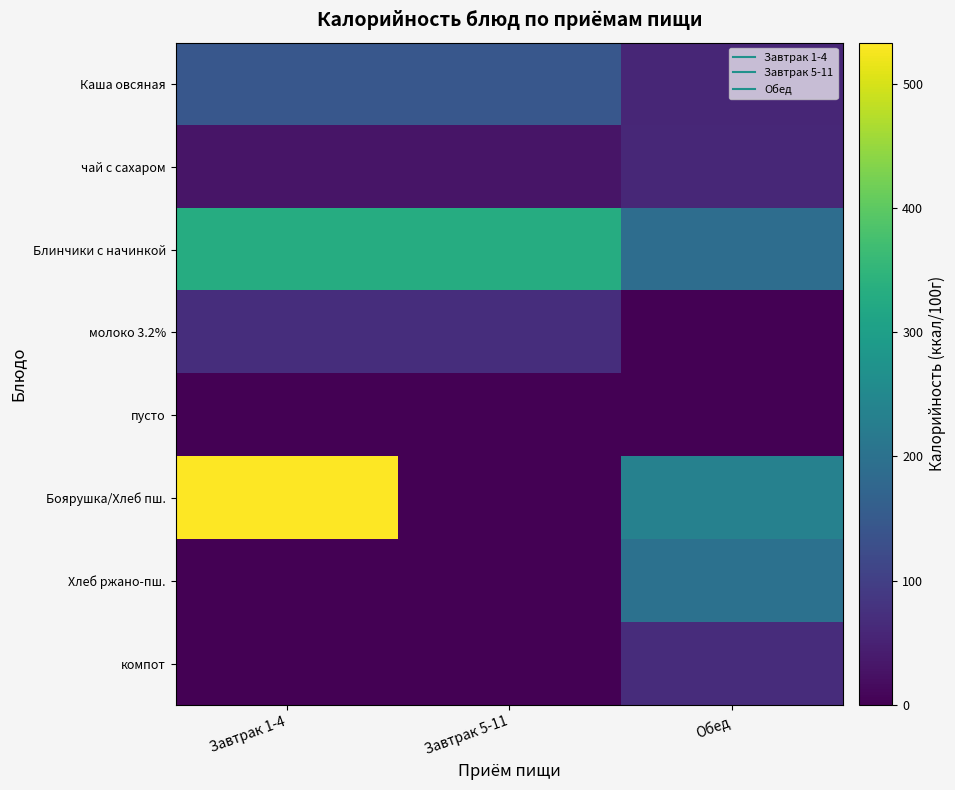

Which series has the largest range (max minus min)?

Боярушка/Хлеб пш.